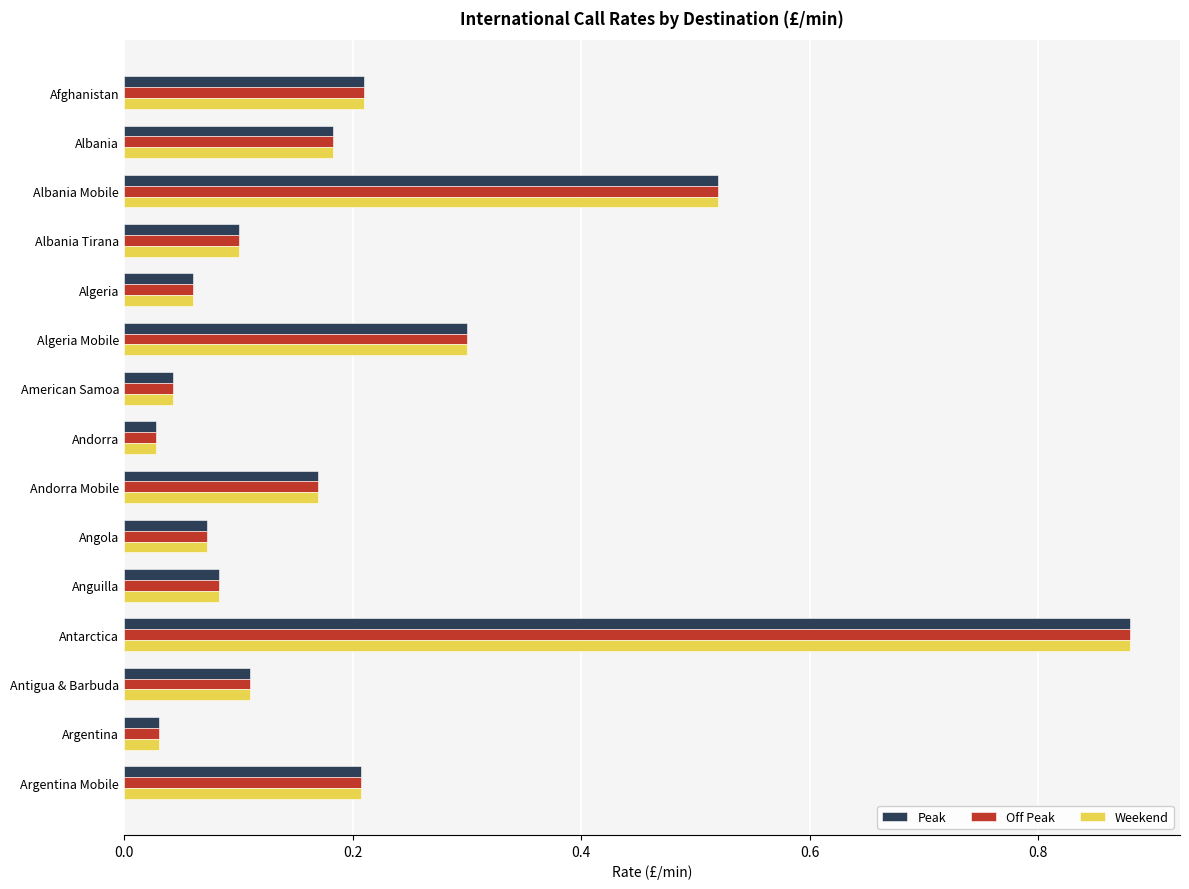

At which label does Peak reach its peak?

Antarctica